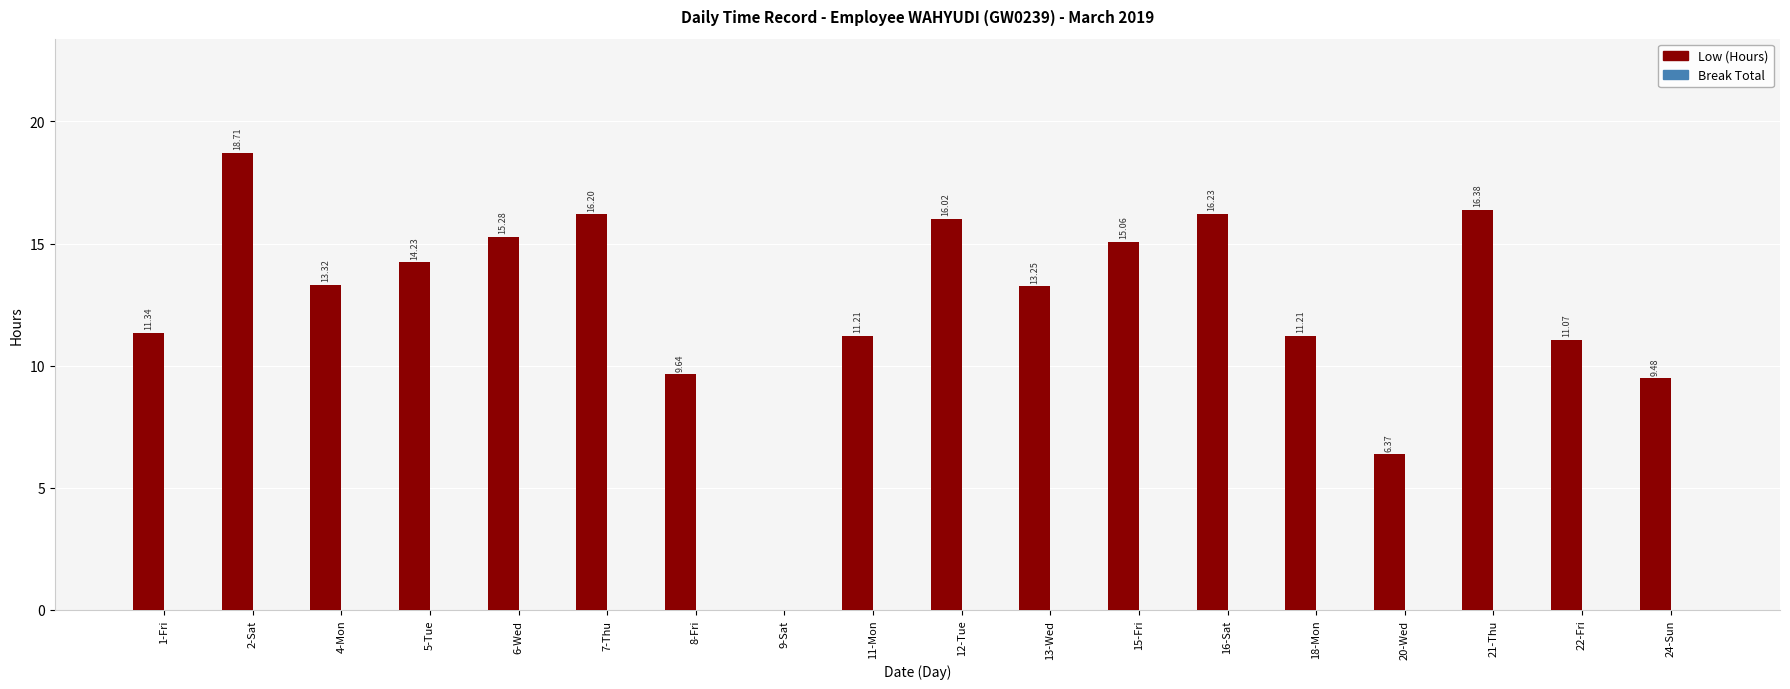

Approximately how many times larger is the value at 2-Sat compared to 13-Wed?

1.4